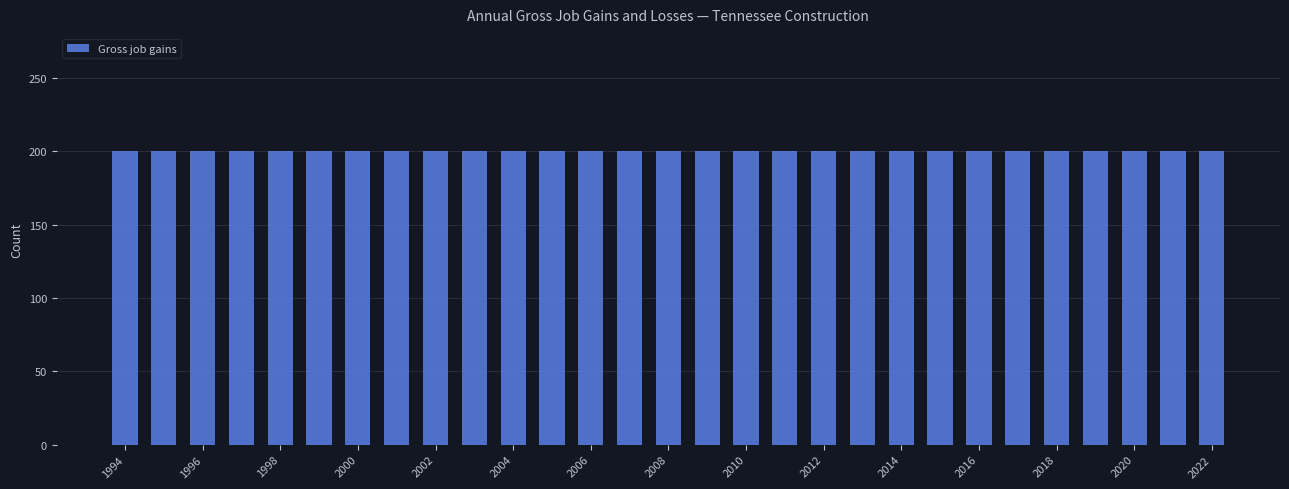

What is the value of the Gross job gains bar at the 26th from the left?

200